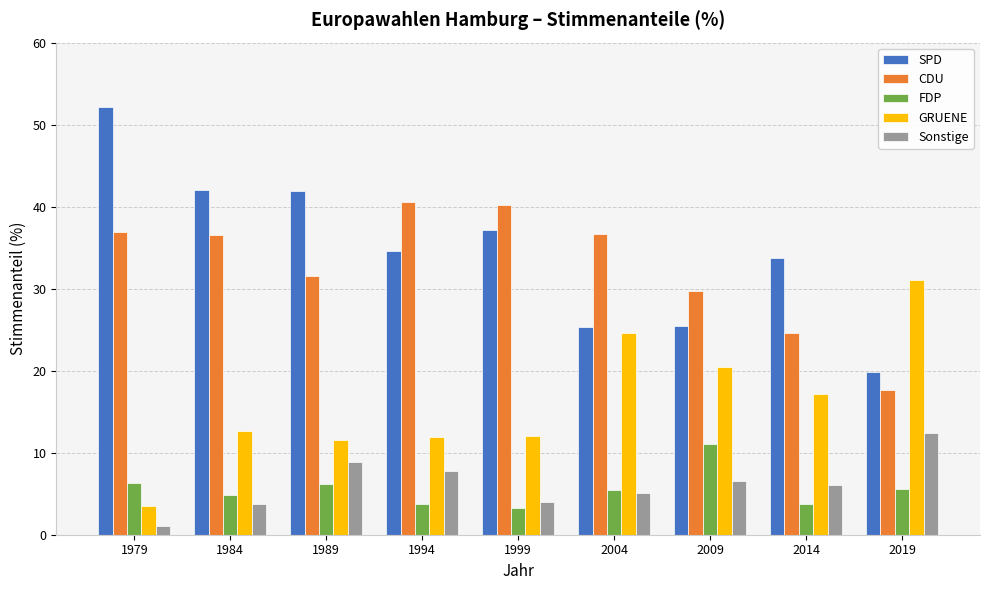

What is the total value across all series at 1979?

100.0